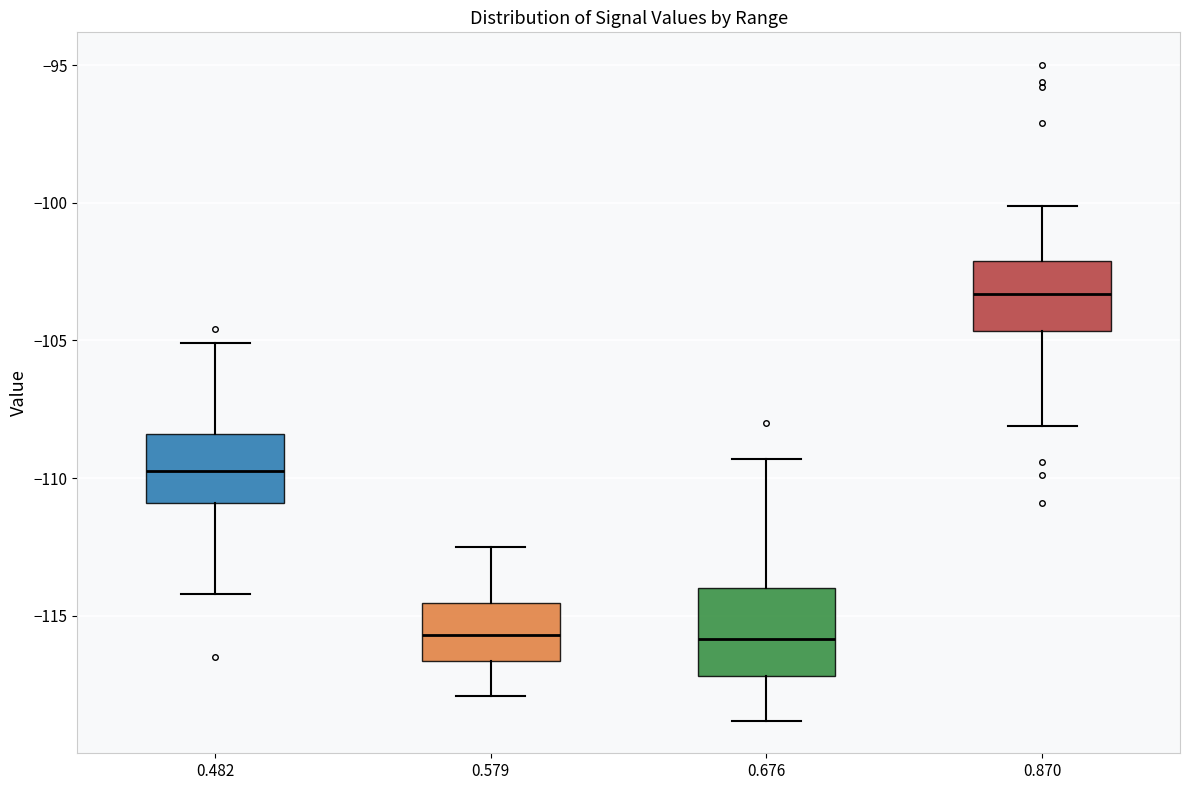

Comparing the boxes themselves (not the whiskers), which one is the tallest?

0.676